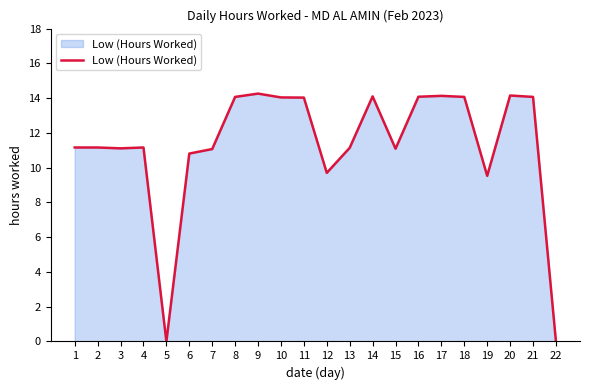

What is the ratio of the value at 11 to the value at 12?

1.4